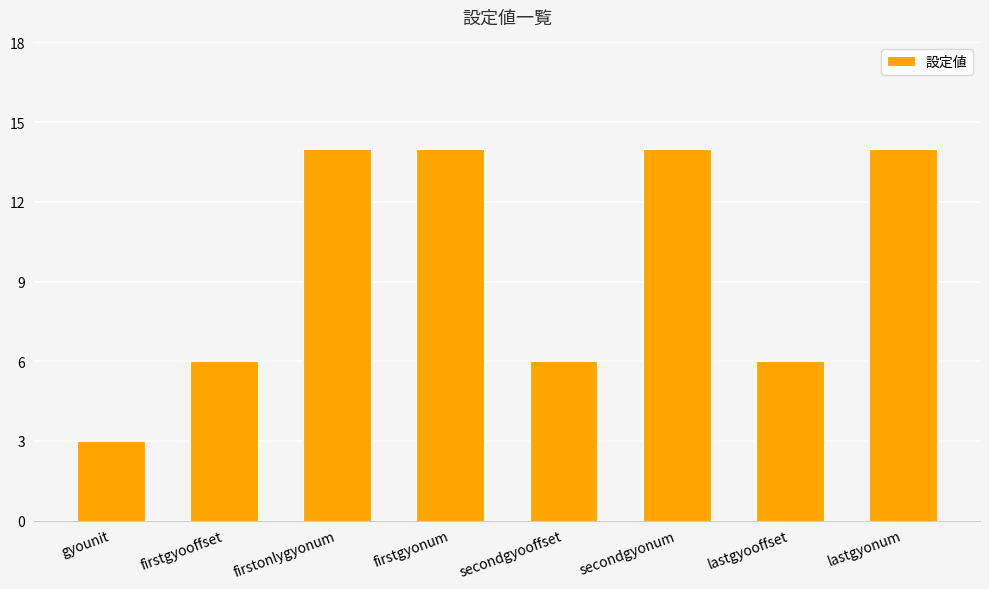

What is the smallest value displayed?

3